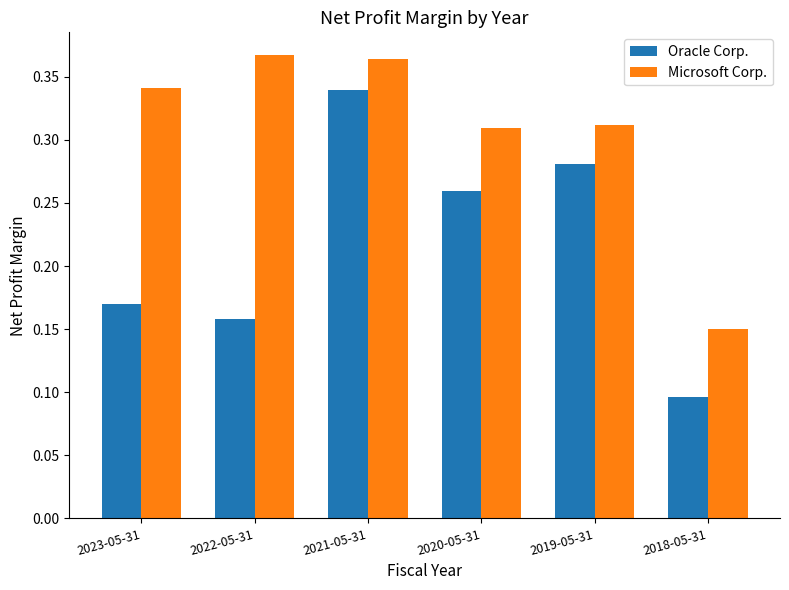

Rank the series by their maximum value, from highest to lowest.

Microsoft Corp., Oracle Corp.